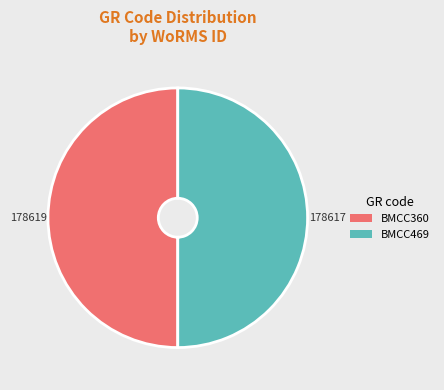

What is the ratio of the value at BMCC360 to the value at BMCC469?

1.0